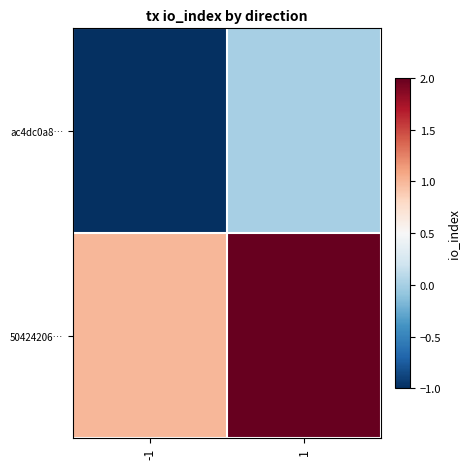

At how many categories does at least one series exceed 0?

2